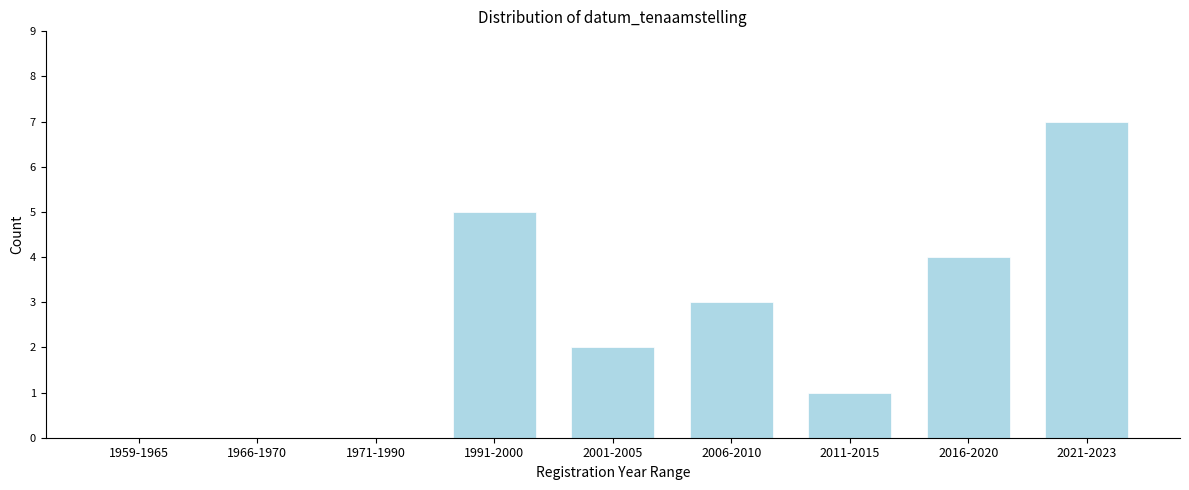

Reading left to right, what are all the values shown in this chart?

1959-1965=0	1966-1970=0	1971-1990=0	1991-2000=5	2001-2005=2	2006-2010=3	2011-2015=1	2016-2020=4	2021-2023=7